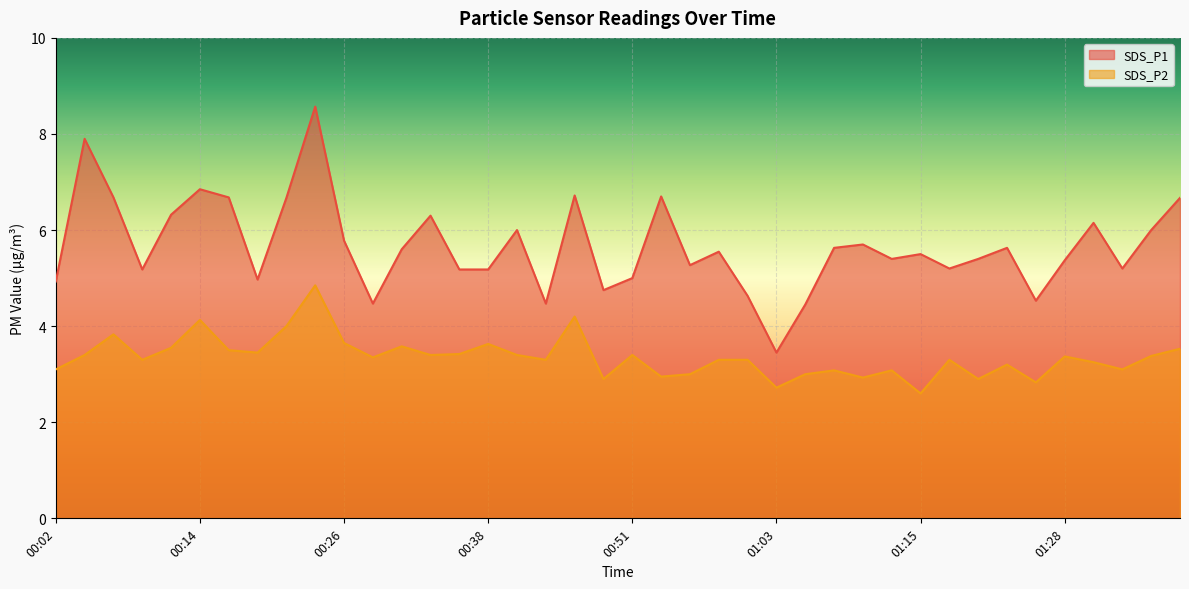

Is it true that SDS_P2 equals 4.6 at 01:10?

False